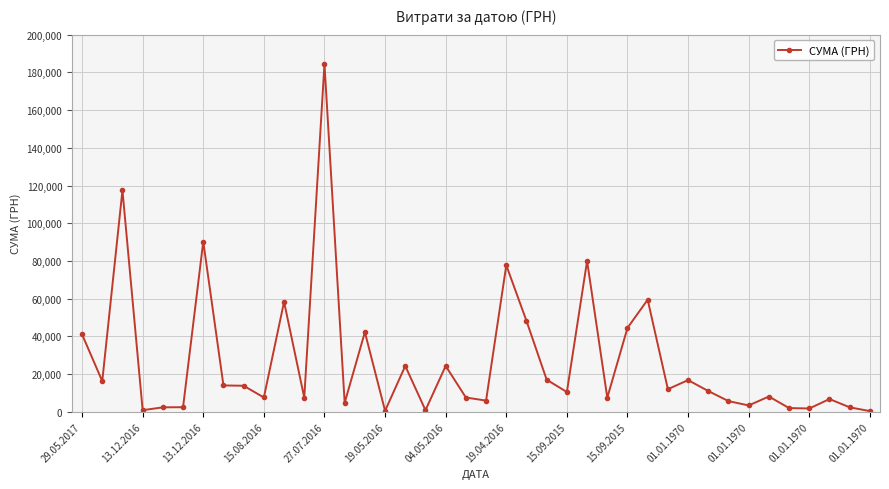

What is the value of the 40th point from the left?

384.6